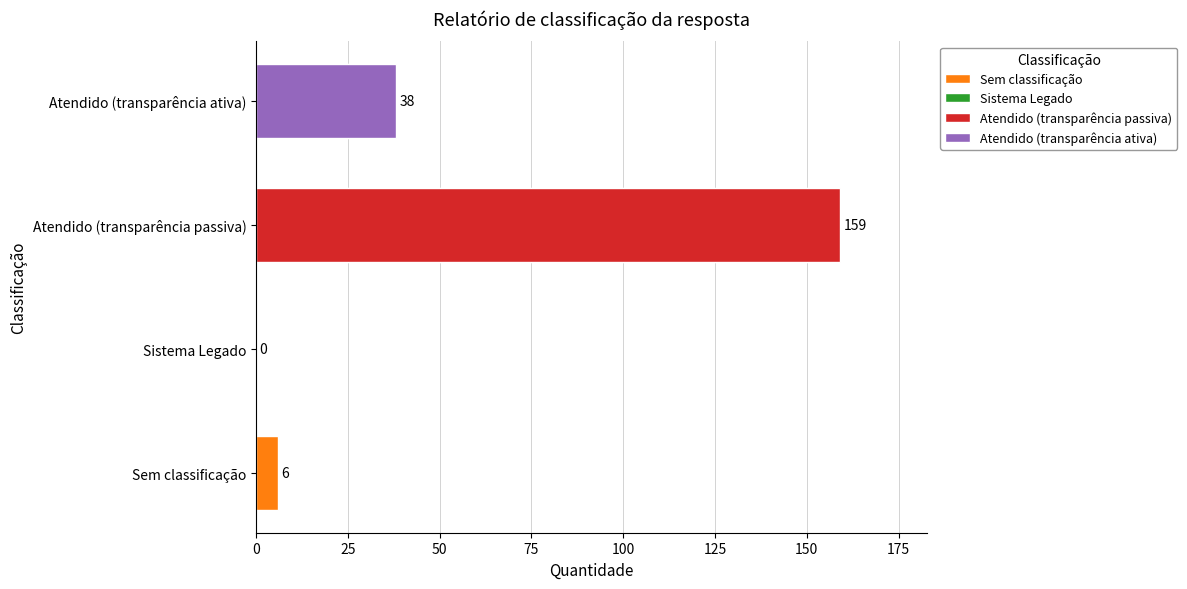

How many bars are there in total?

4